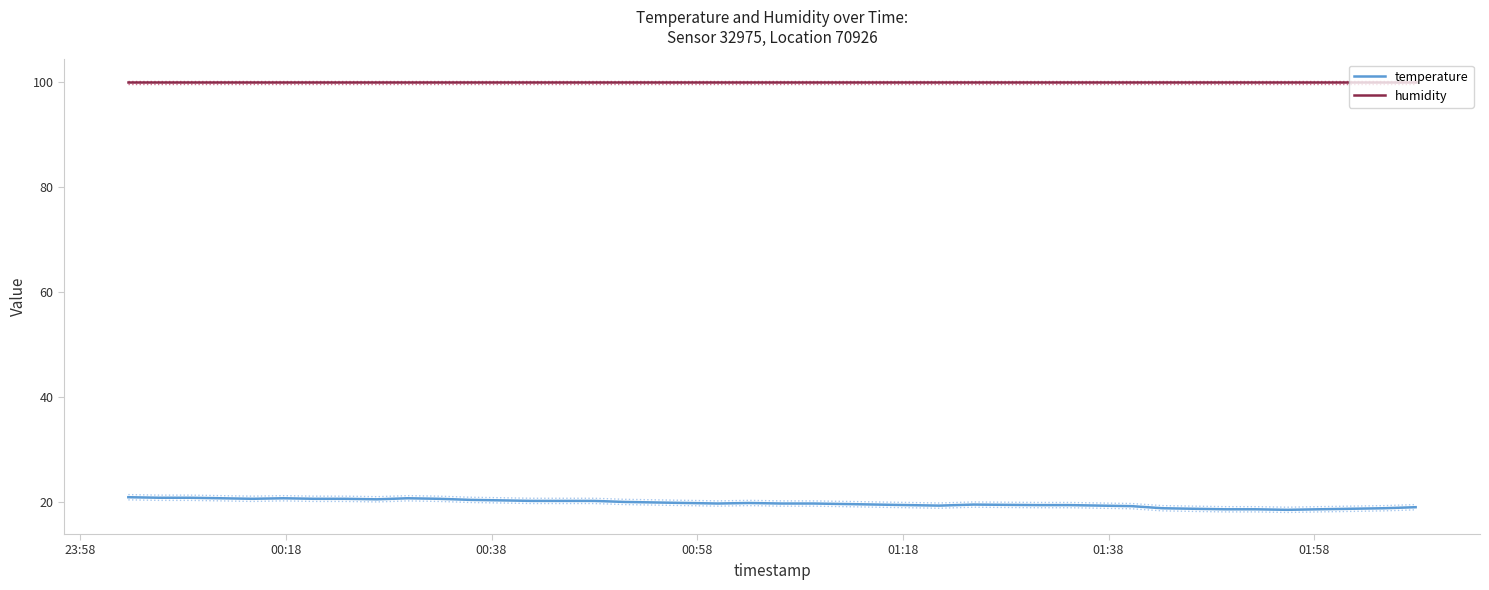

Rank the series by their maximum value, from highest to lowest.

humidity, temperature